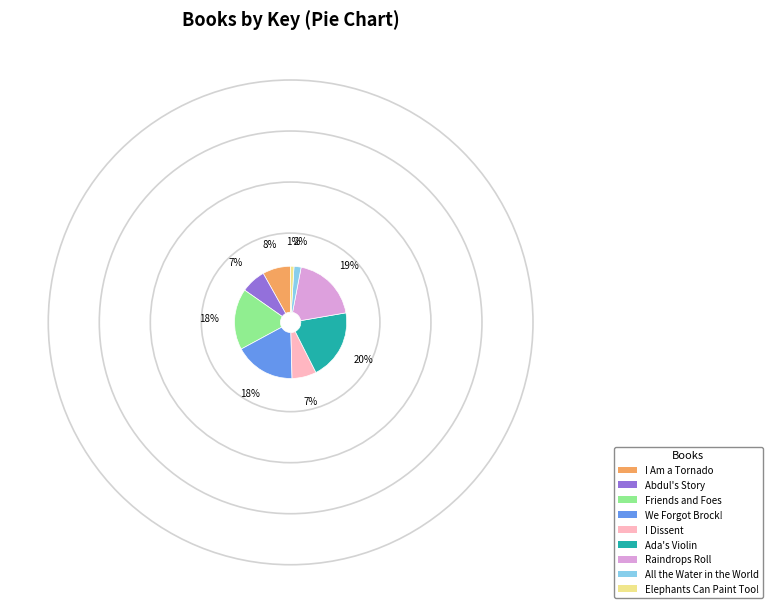

Is it true that Raindrops Roll is 19% of the pie?

True